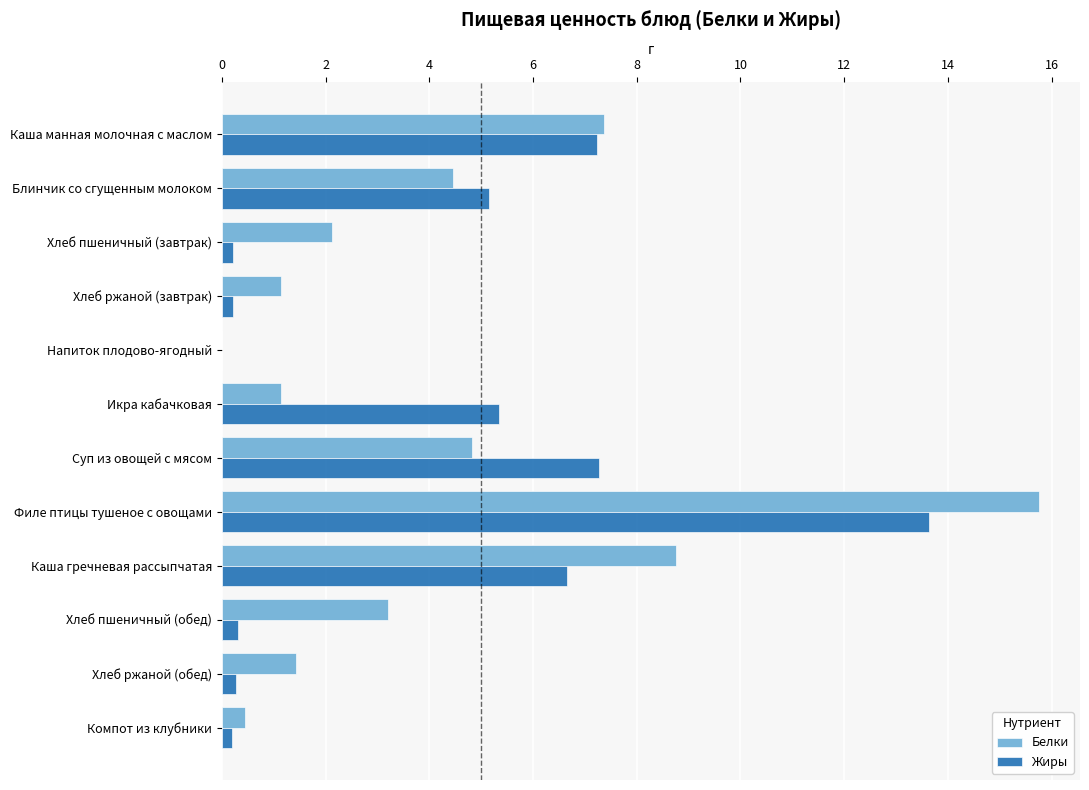

What is the average value of the Белки series?

4.2